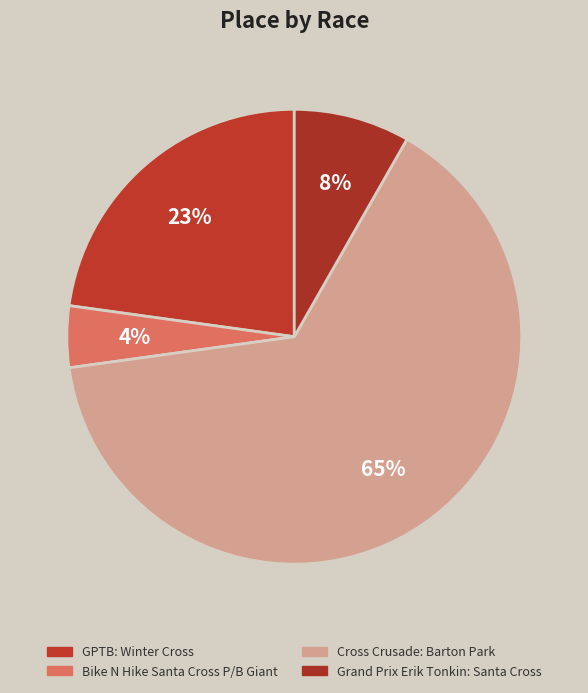

Is it true that GPTB: Winter Cross is 23% of the pie?

True